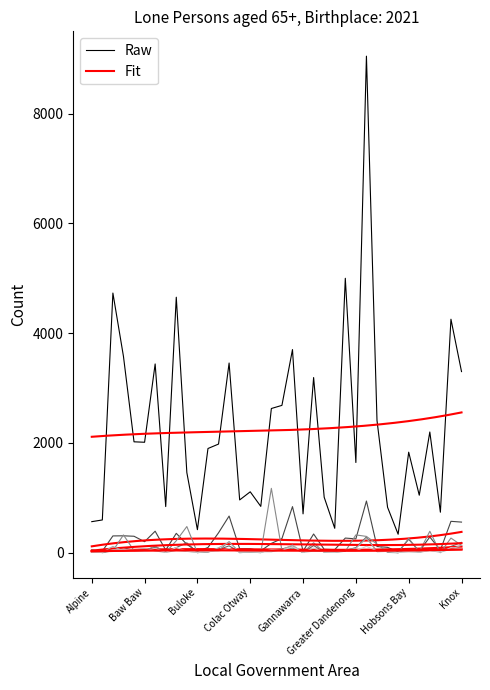

True or false: Germany has a value of 0 at Hindmarsh.

True